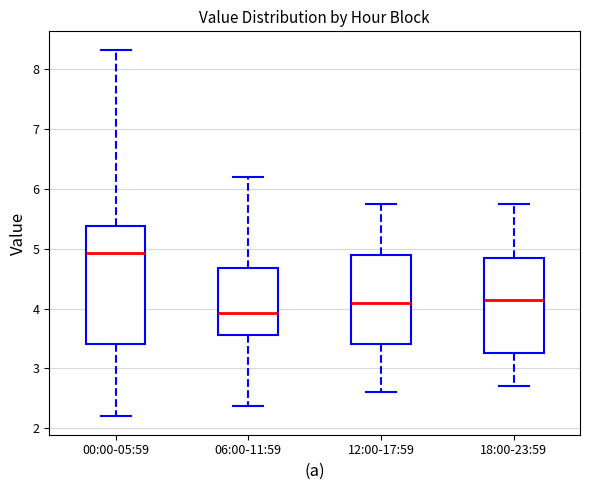

Reading left to right, transcribe this box plot: for each box, give where its median line is, the range the box spans, and where its two whiskers end, as read against the y-axis. The values are not printed on the chart, so give them approximately, as read against the axis.

00:00-05:59: median 4.9, box 3.4 to 5.4, whiskers 2.2 to 8.3
06:00-11:59: median 3.9, box 3.6 to 4.7, whiskers 2.4 to 6.2
12:00-17:59: median 4.1, box 3.4 to 4.9, whiskers 2.6 to 5.8
18:00-23:59: median 4.2, box 3.3 to 4.9, whiskers 2.7 to 5.8